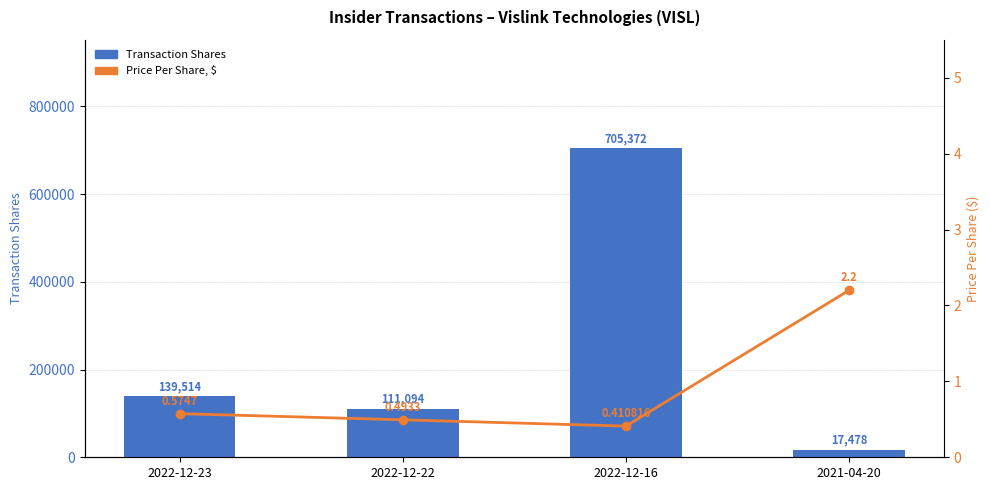

What is the value of the Price Per Share, $ bar at the 4th from the left?

2.2